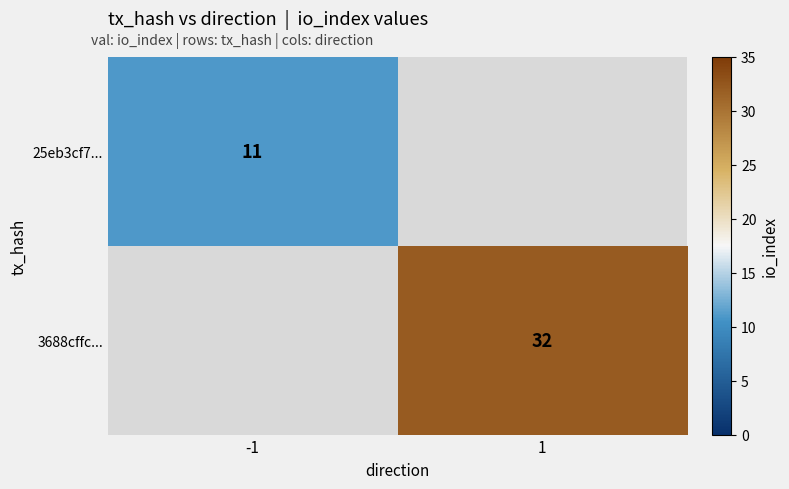

Which category has the lowest value across all series?

-1